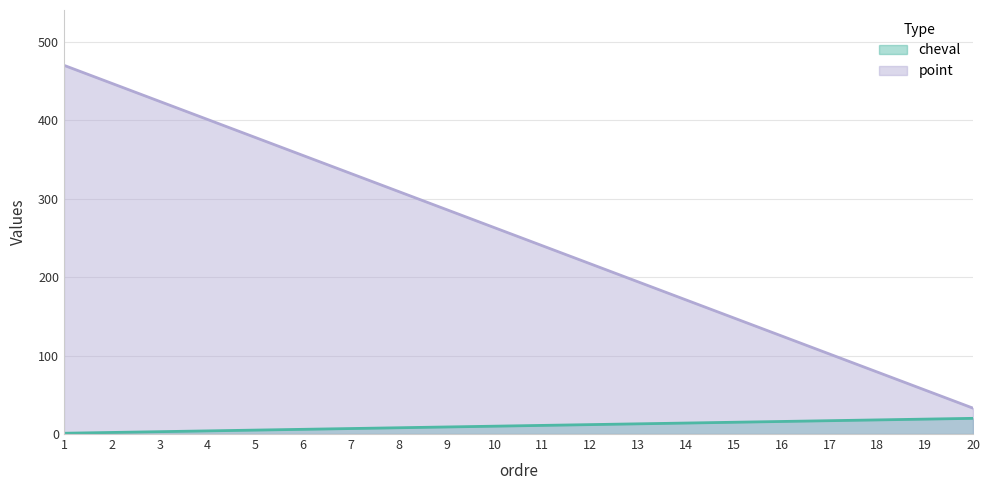

Which series has the largest range (max minus min)?

point